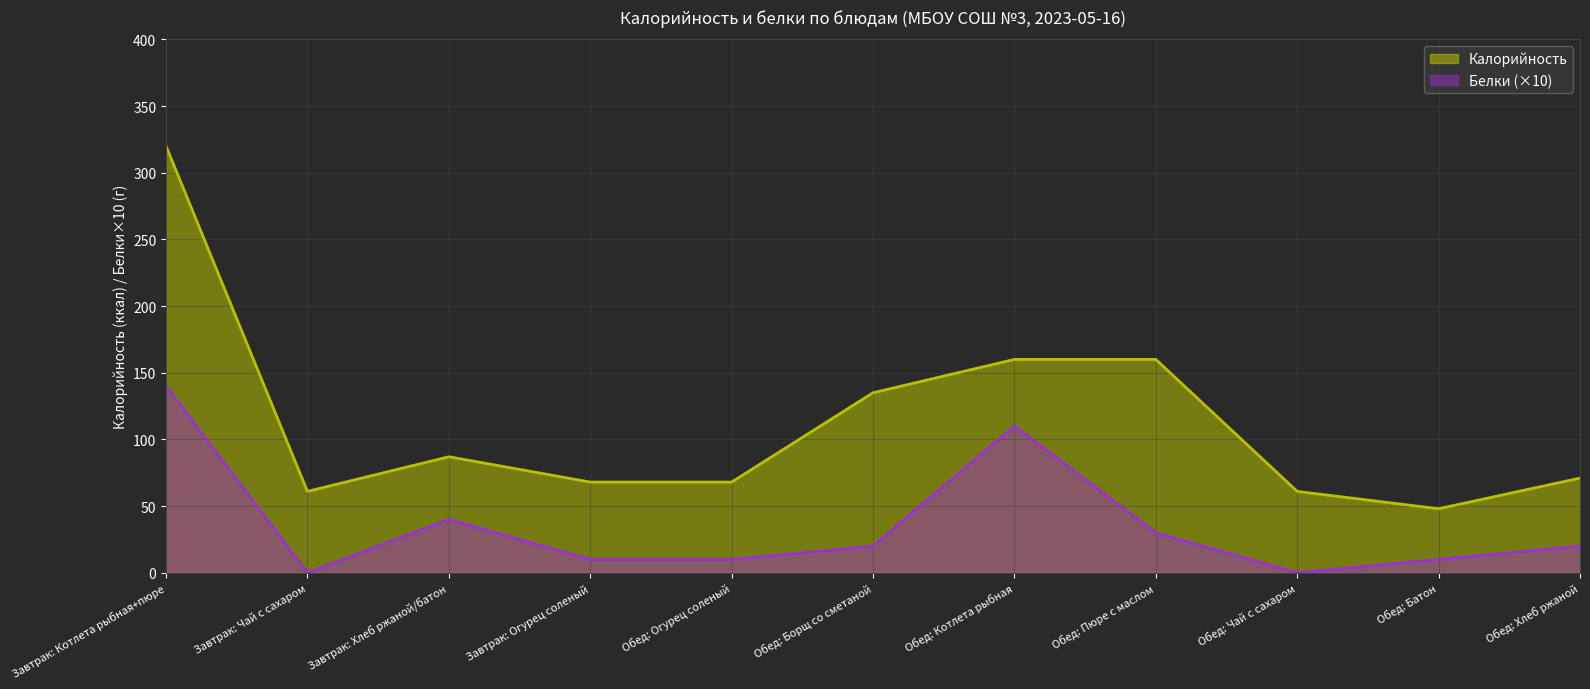

Between Обед: Котлета рыбная and Обед: Чай с сахаром, which series saw the biggest shift?

Белки (×10)